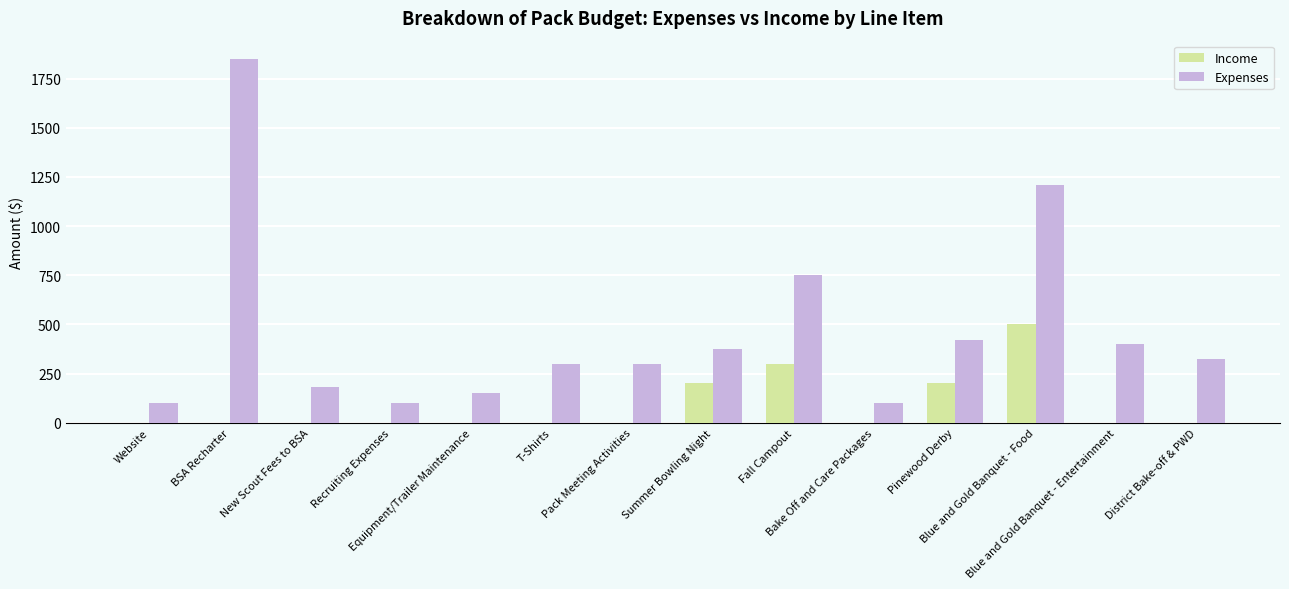

What is the highest value of the Expenses series?

1850